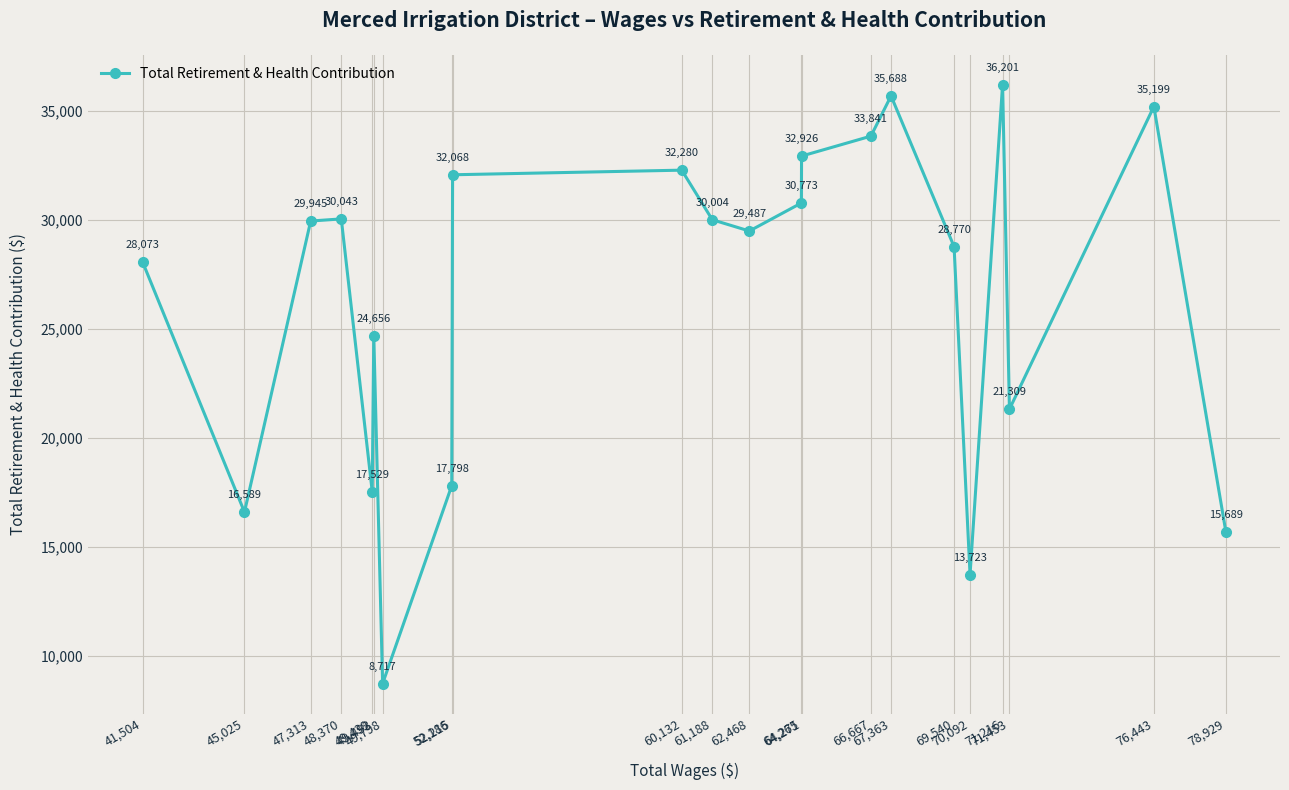

Is it true that the value at 47,313 is 29945?

True